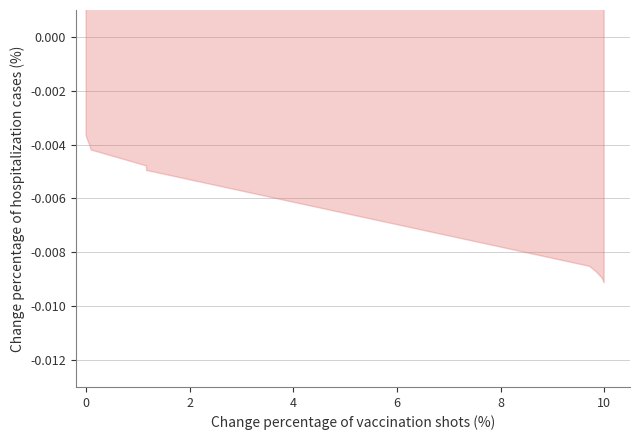

True or false: the data shows 0.0 at 8.

False